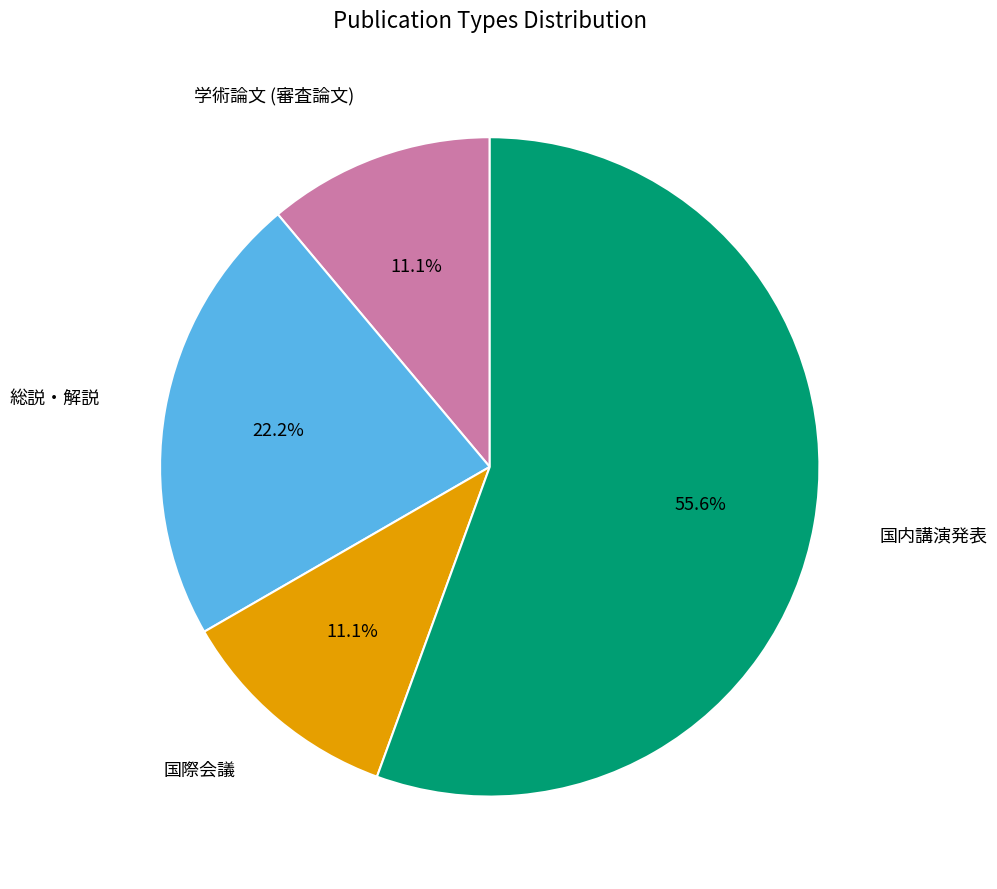

Is there a majority slice in this chart?

Yes